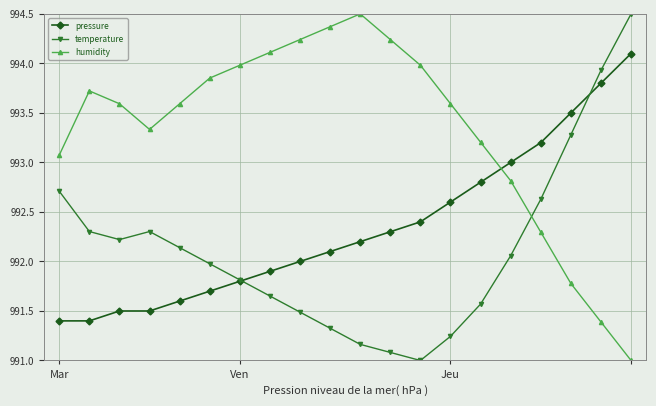

What is the minimum value shown in the chart?

991.0